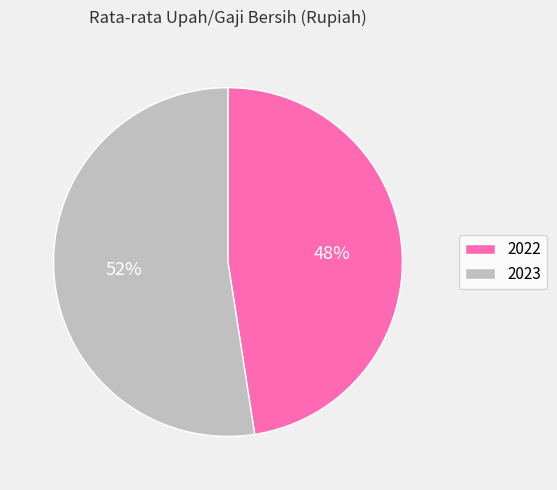

True or false: 2023 accounts for 38% of the total.

False